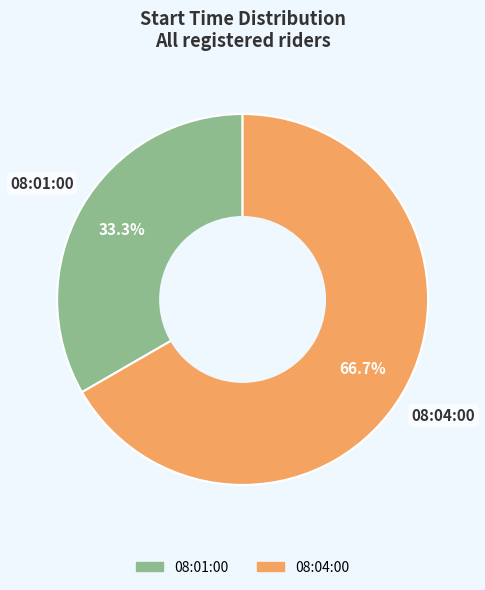

To the nearest percent, what is the difference between the 08:01:00 and 08:04:00 slice percentages?

33%